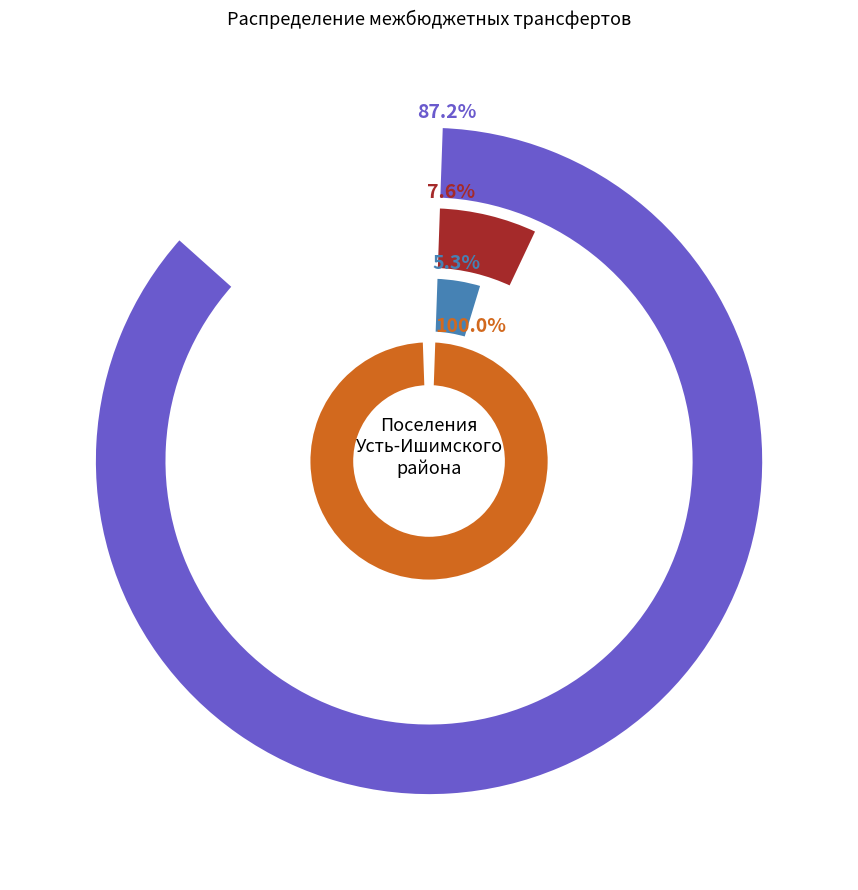

True or false: Утускунское accounts for 1% of the total.

False